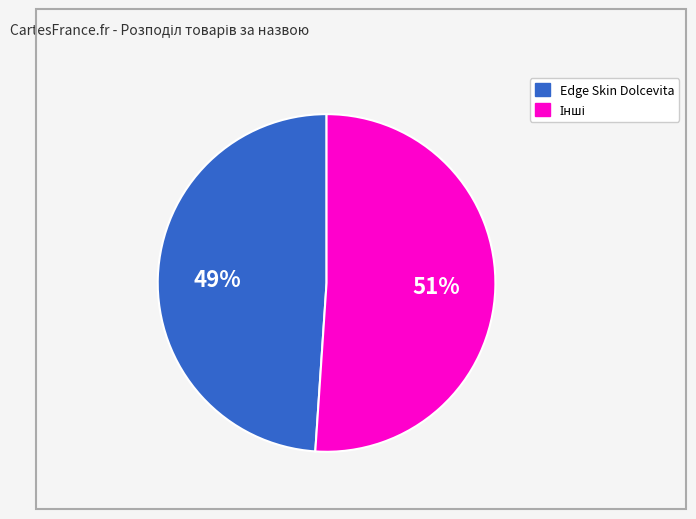

To the nearest percent, what is the difference between the largest and smallest slice percentages?

2%